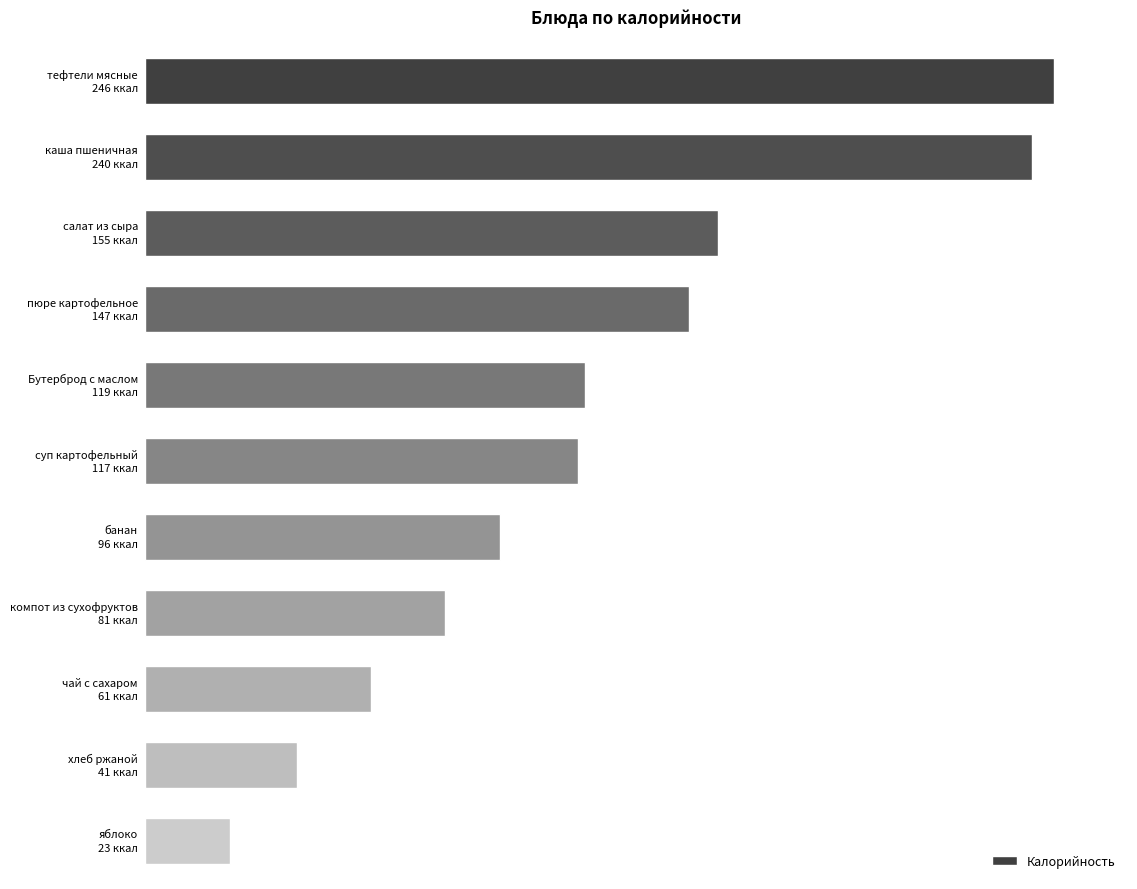

Are the bars horizontal?

Yes